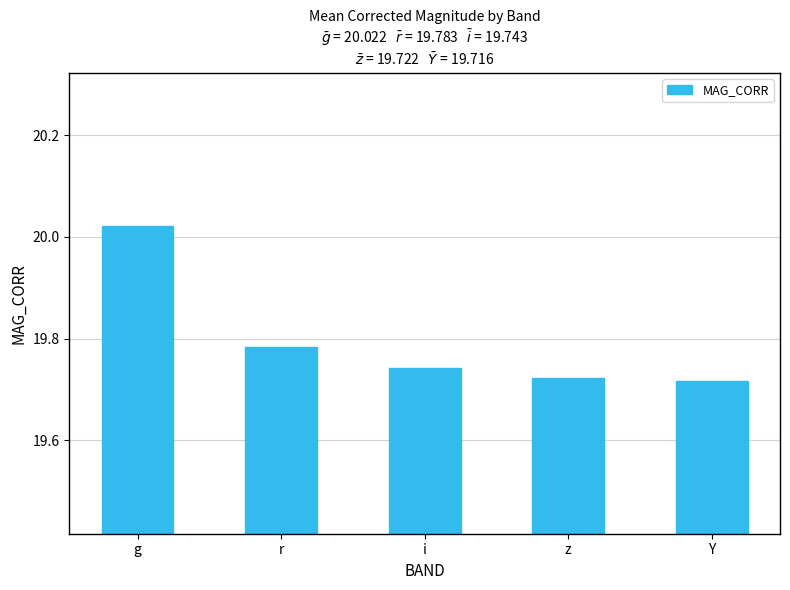

Is it true that the value at r is 6.3?

False